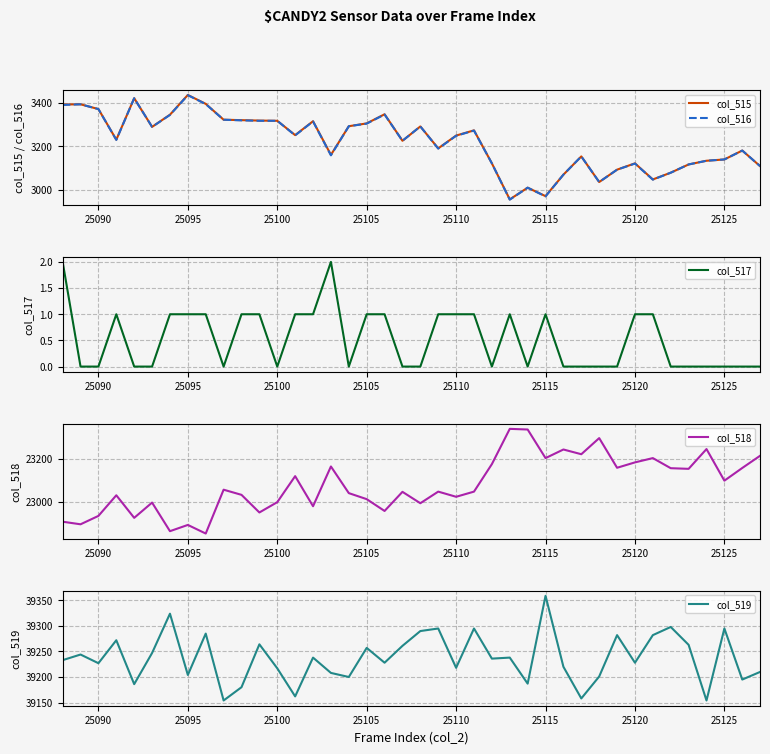

True or false: col_515 and col_519 cross at least once.

False